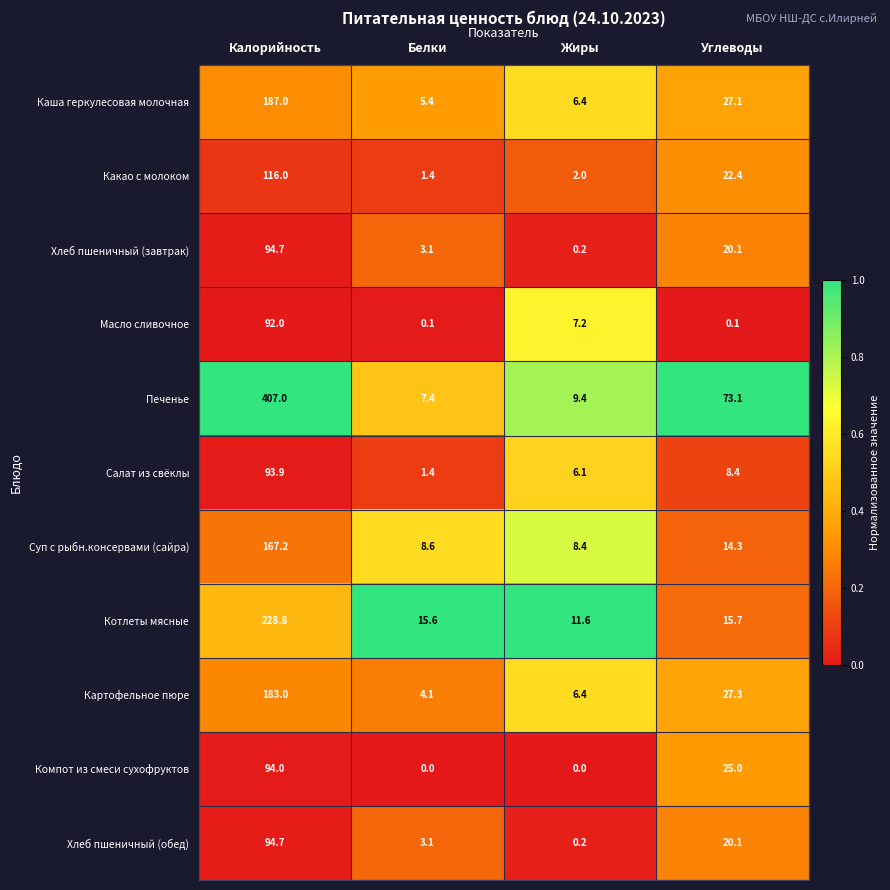

What is the maximum value for Котлеты мясные?

228.8